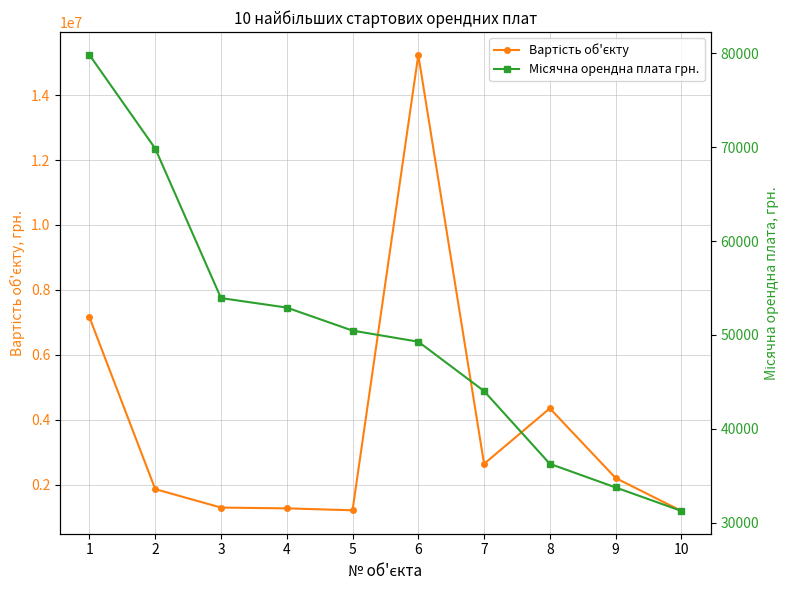

How many lines are shown in the chart?

2